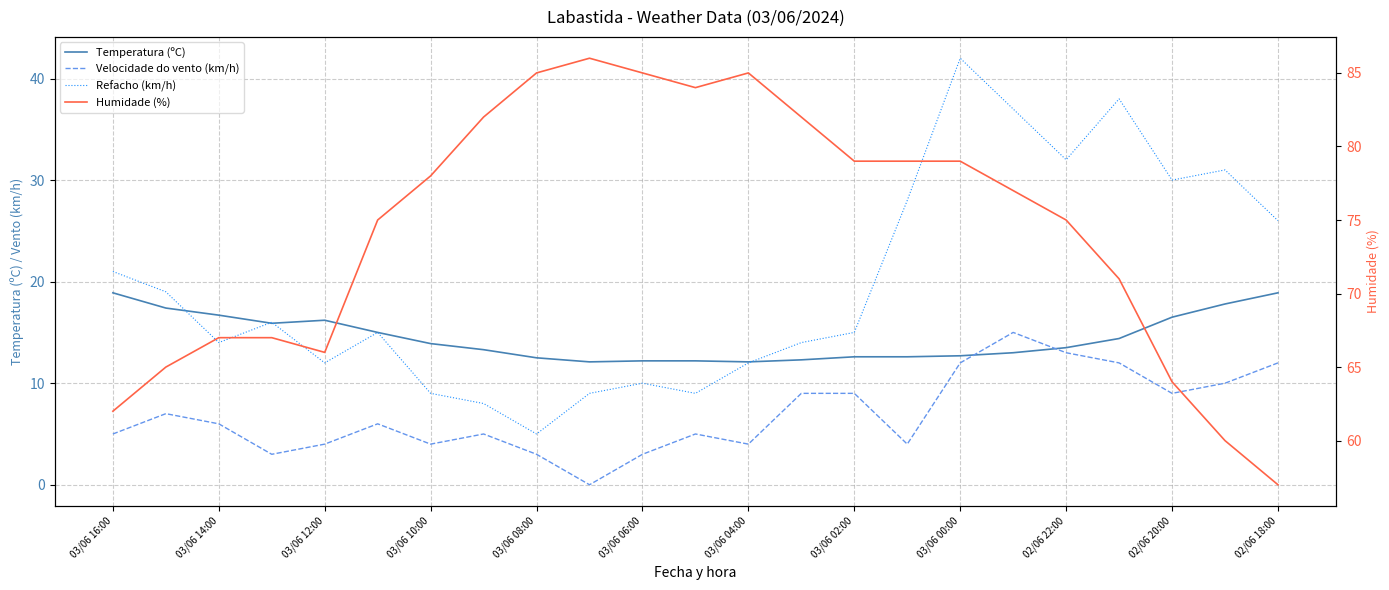

What is the label of the 9th point from the left?

03/06 08:00